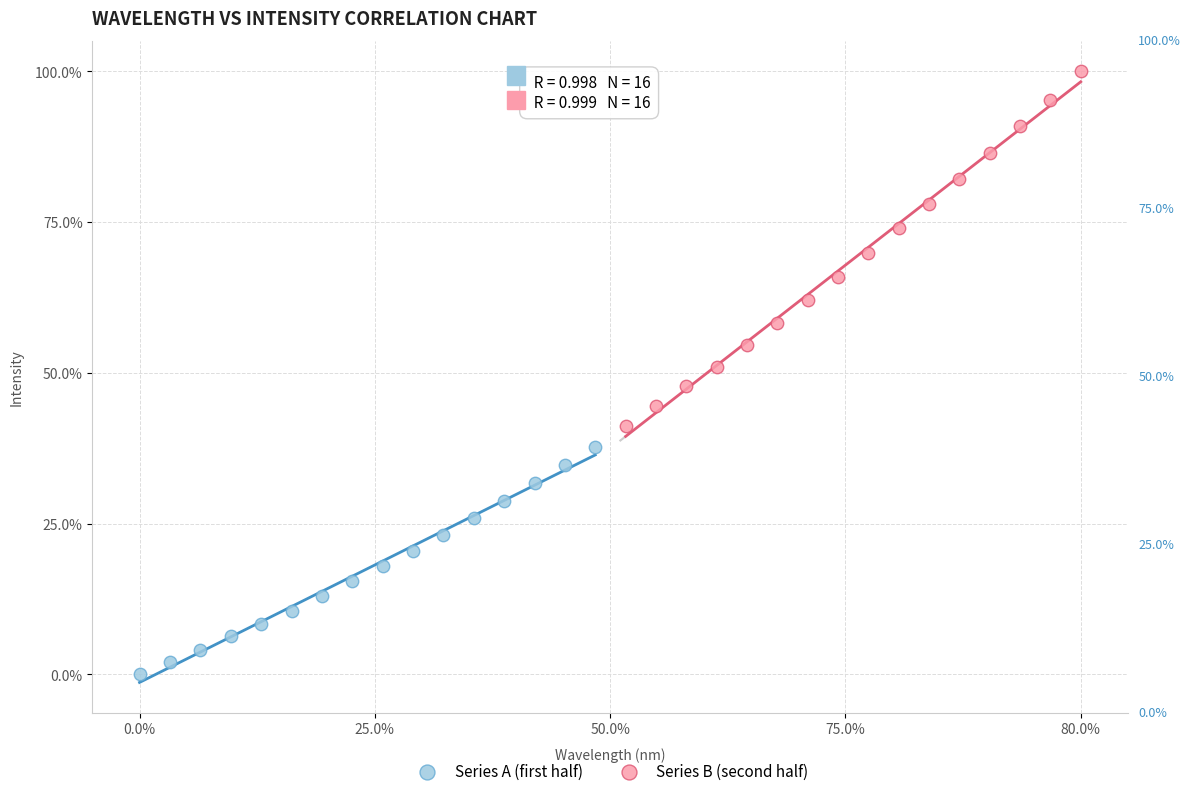

Which series contains the highest Y value?

Series B (second half)